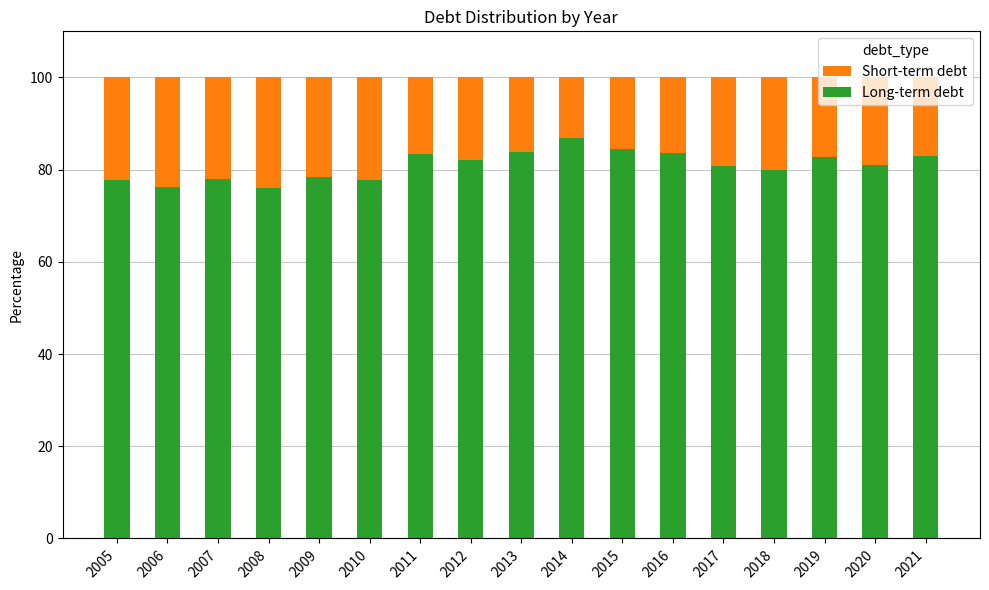

What is the total value across all series at 2014?

100.0